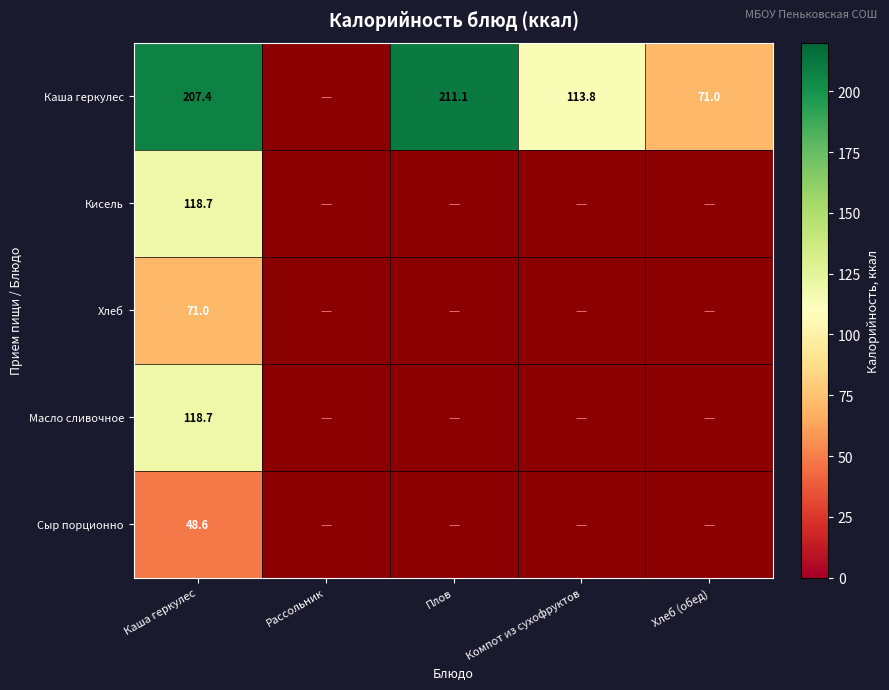

Which category has the lowest value in the Каша геркулес series?

Хлеб (обед)